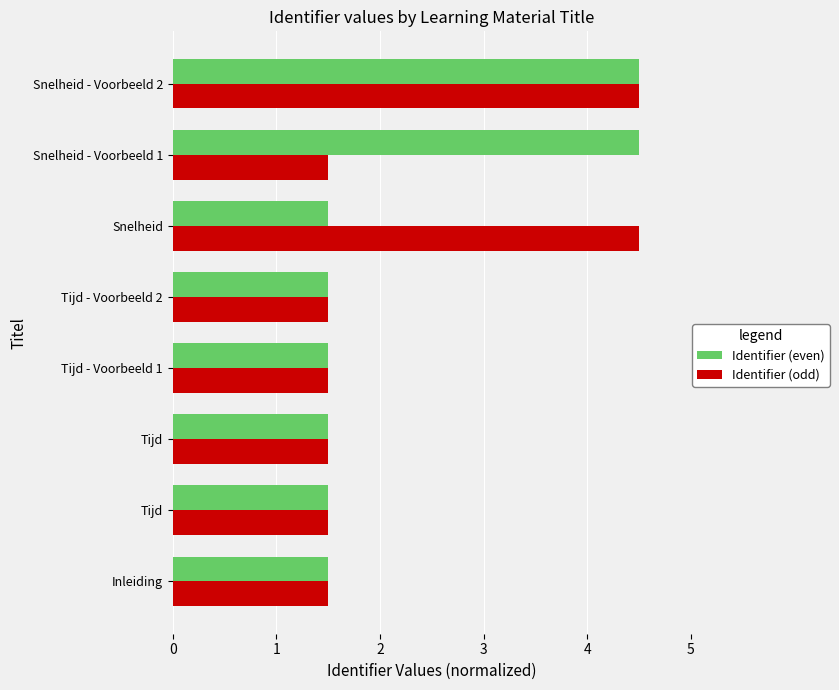

What are all the series names shown in the legend?

Identifier (even), Identifier (odd)